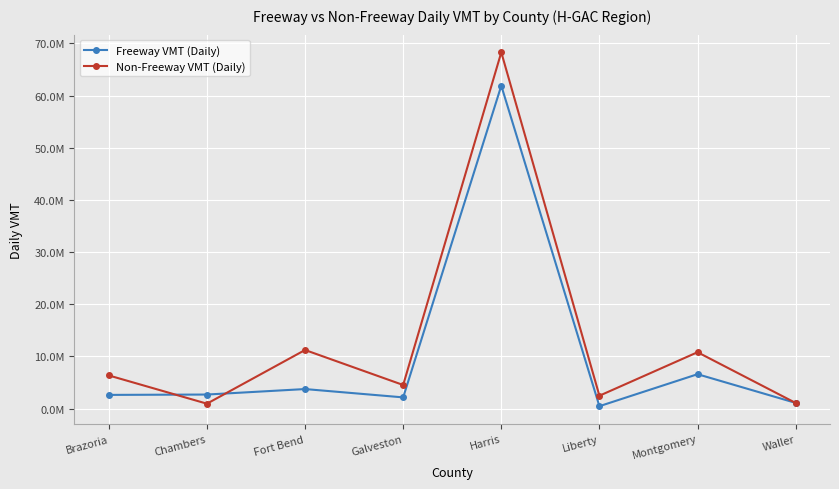

What is the value of the Non-Freeway VMT (Daily) point at the 6th from the left?

2461276.8